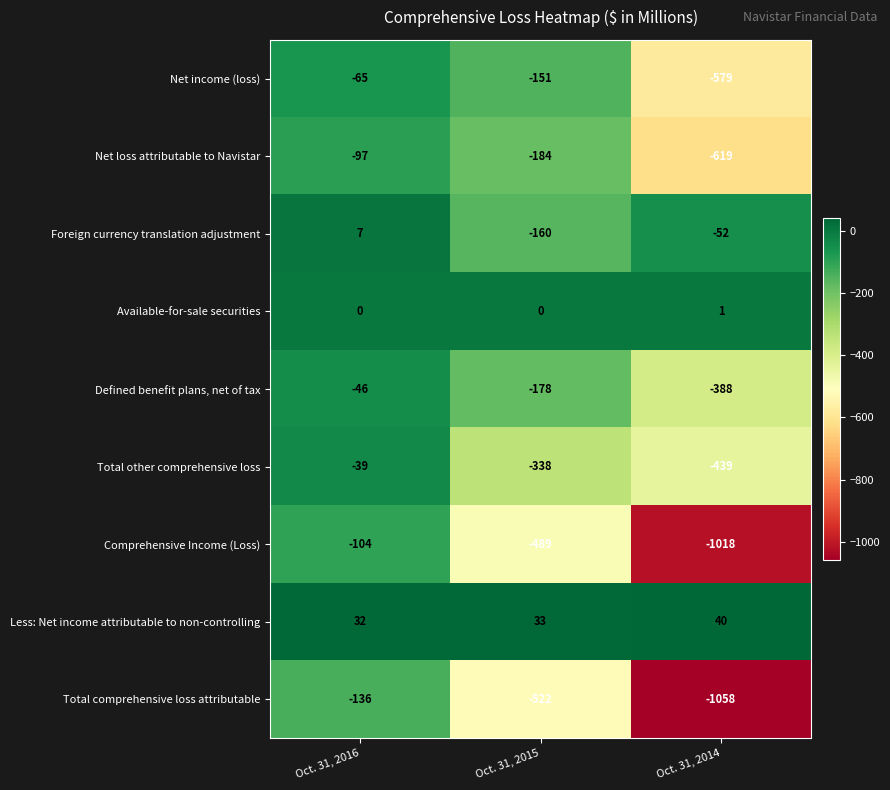

Which series has the largest total across all categories?

Less: Net income attributable to non-controlling